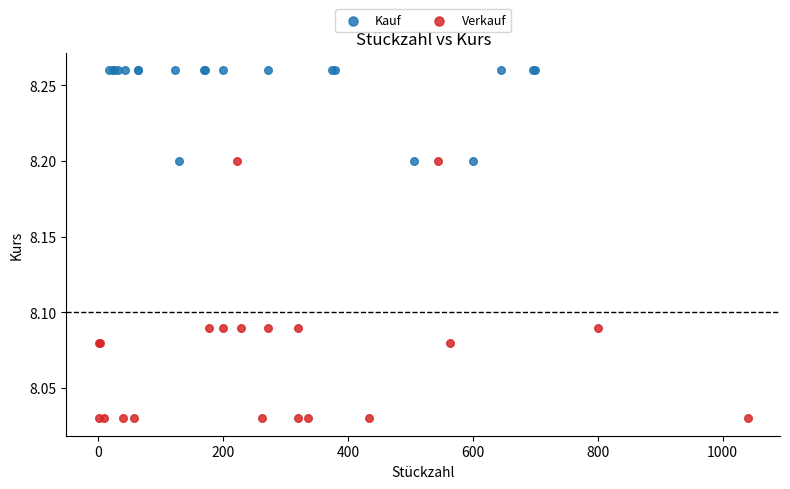

Which series contains the lowest Y value?

Verkauf